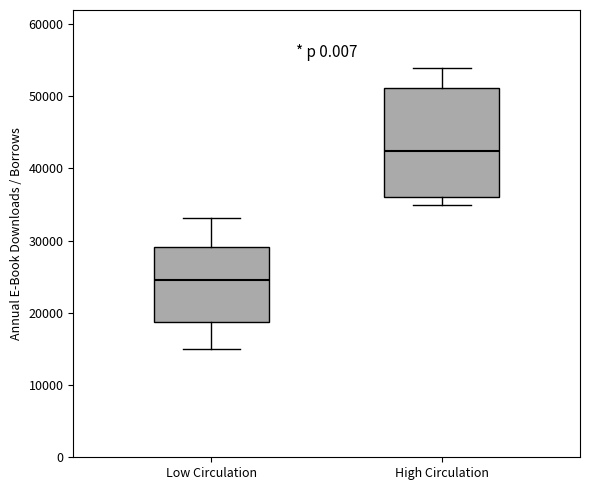

Which box is the tallest, from its lower edge to its upper edge?

High Circulation